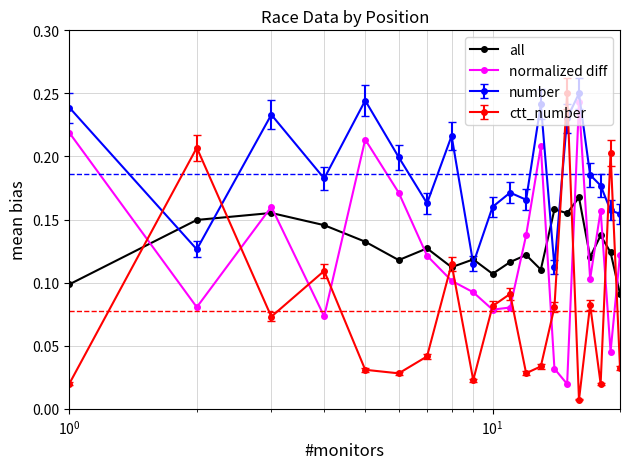

At how many categories does at least one series exceed 0?

20